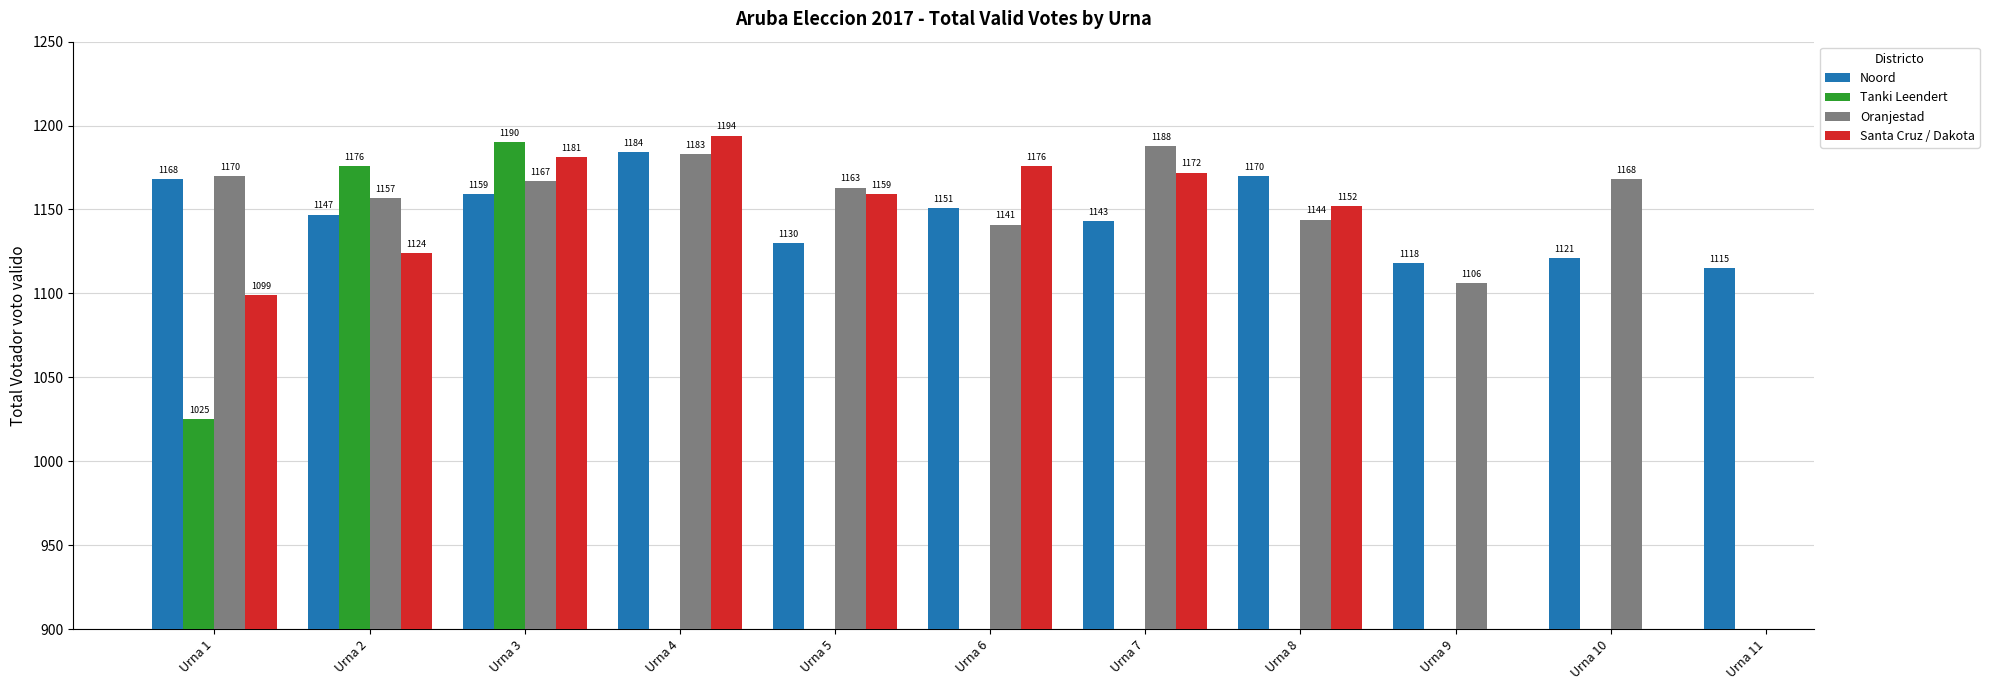

How many groups of bars are there?

11